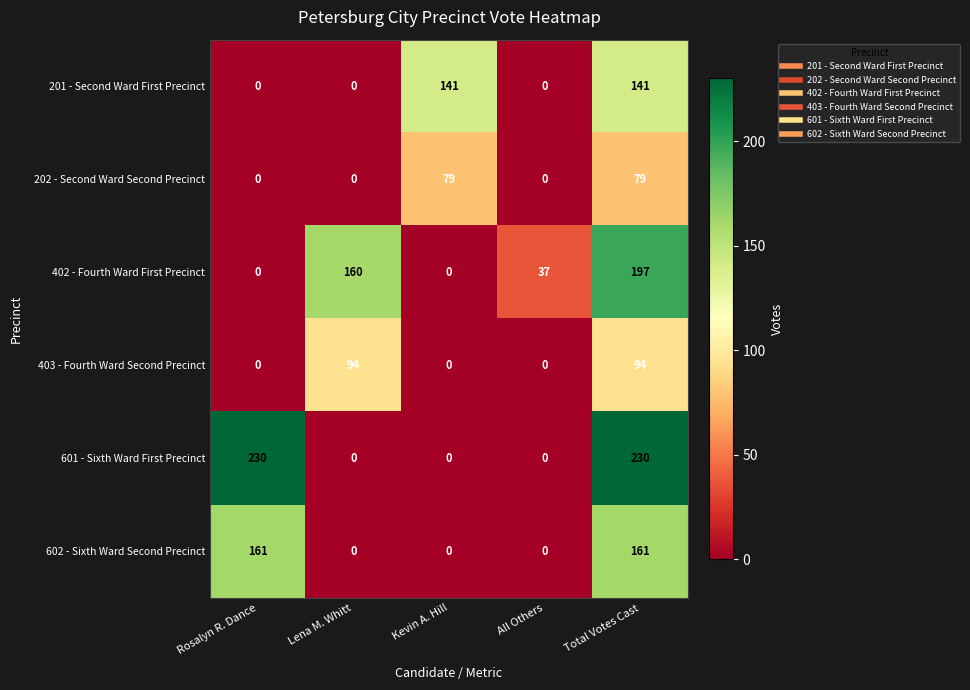

What is the greatest value displayed?

230